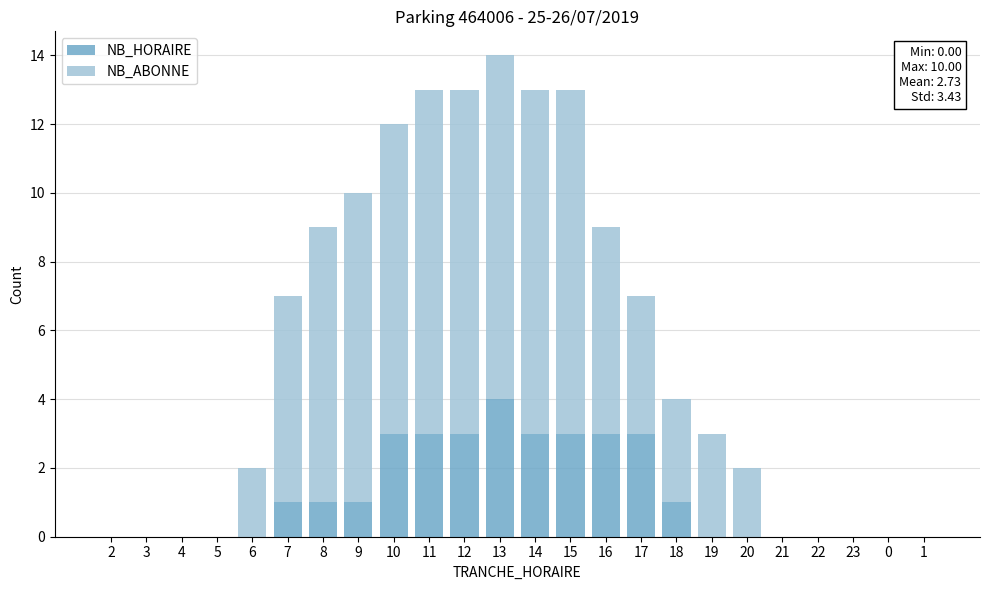

The value of NB_HORAIRE at 23 is 2. True or false?

False